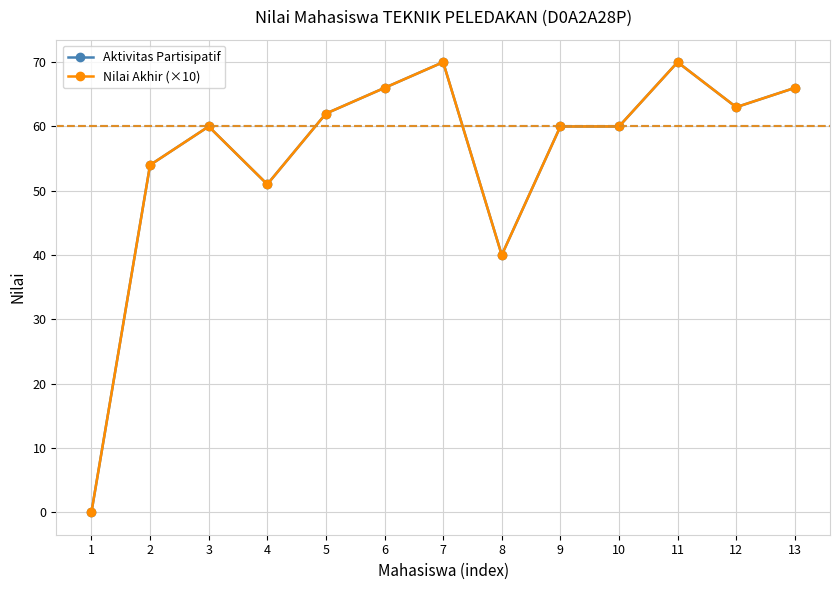

At 9, list the series in order from largest to smallest.

Aktivitas Partisipatif, Nilai Akhir (×10)